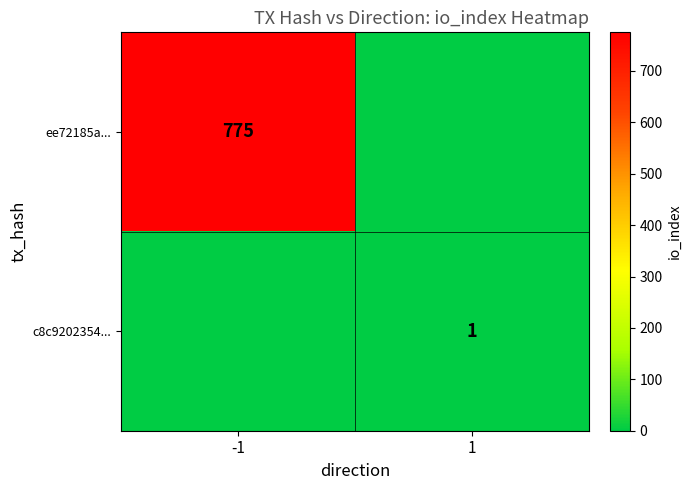

Is the value of c8c9202354... at 1 greater than the value of ee72185a... at -1?

No